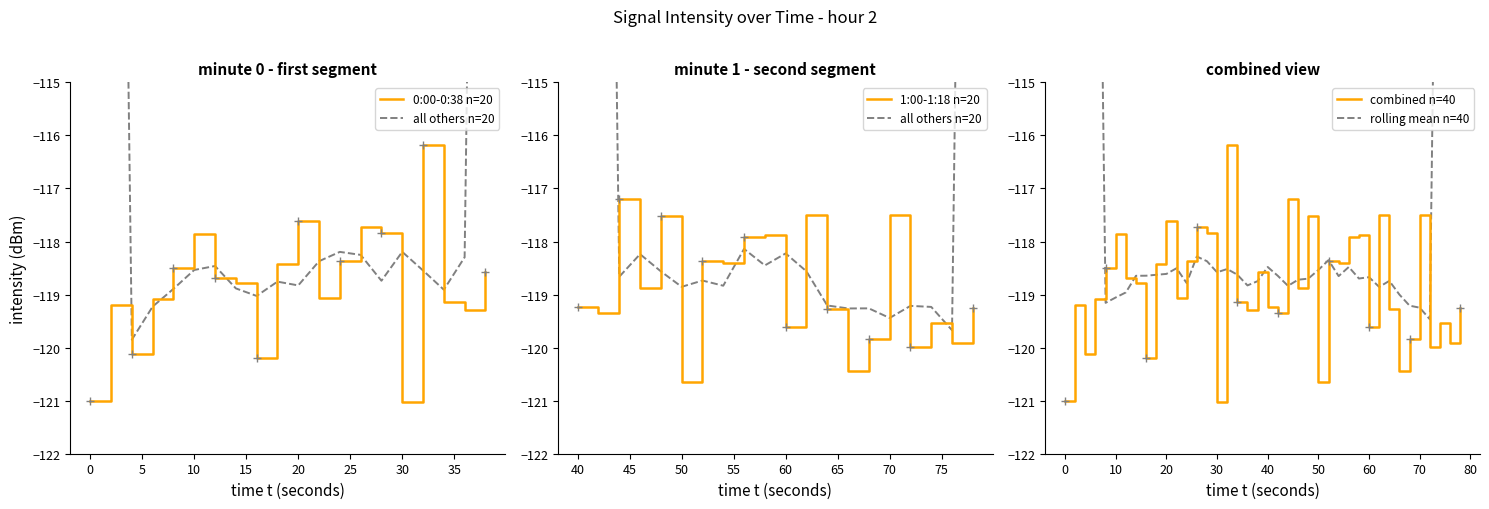

What is the difference between the maximum and minimum values?

4.8